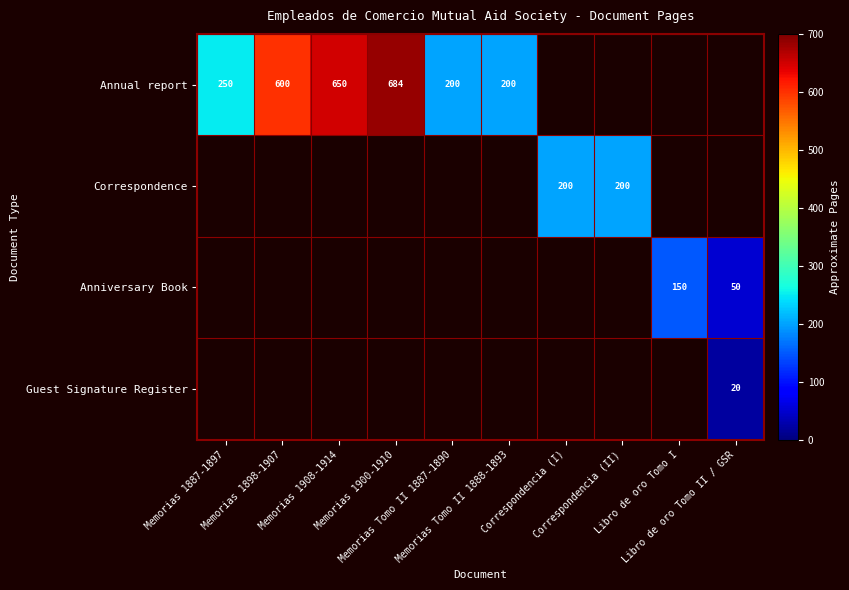

How many data points in Annual report are less than 684?

5